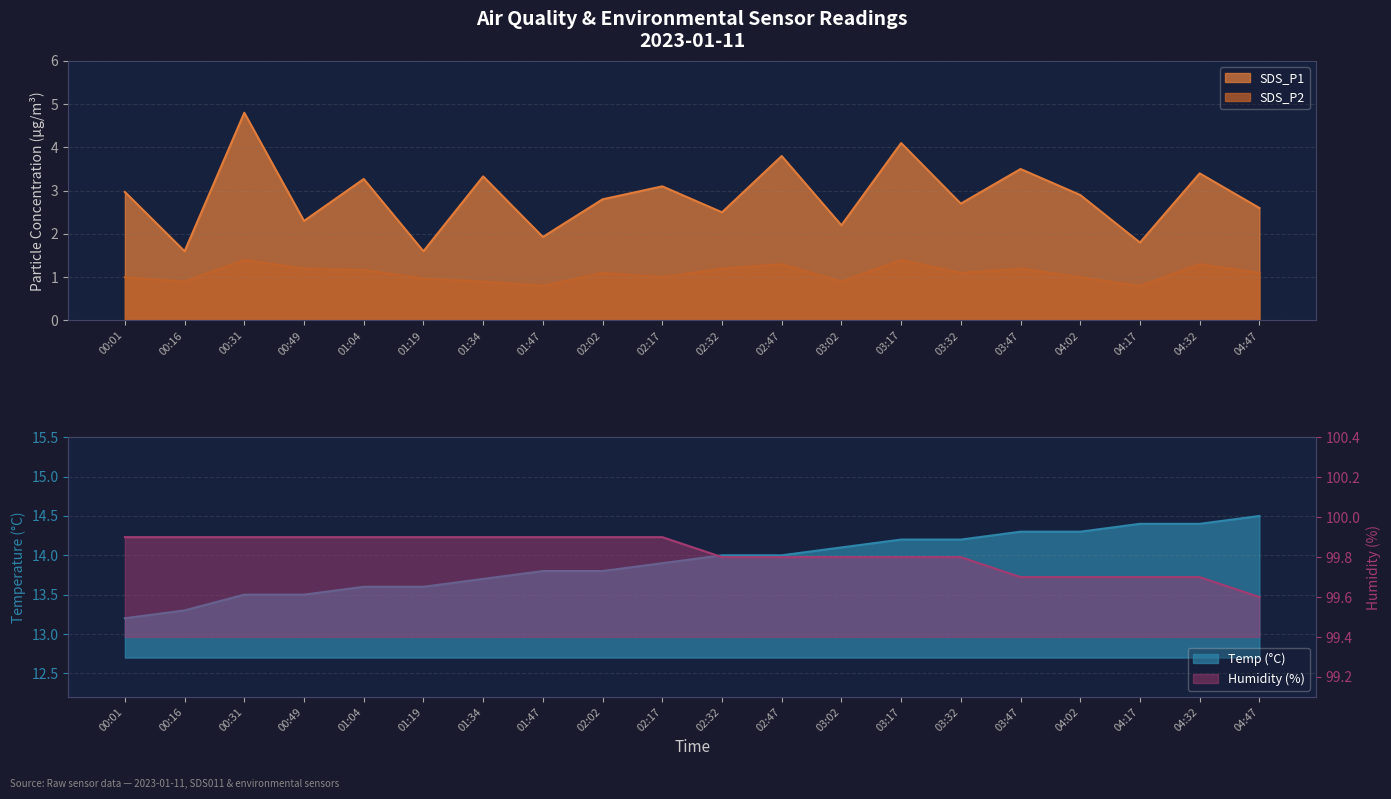

What is the value of the SDS_P2 point at the 8th from the left?

0.8